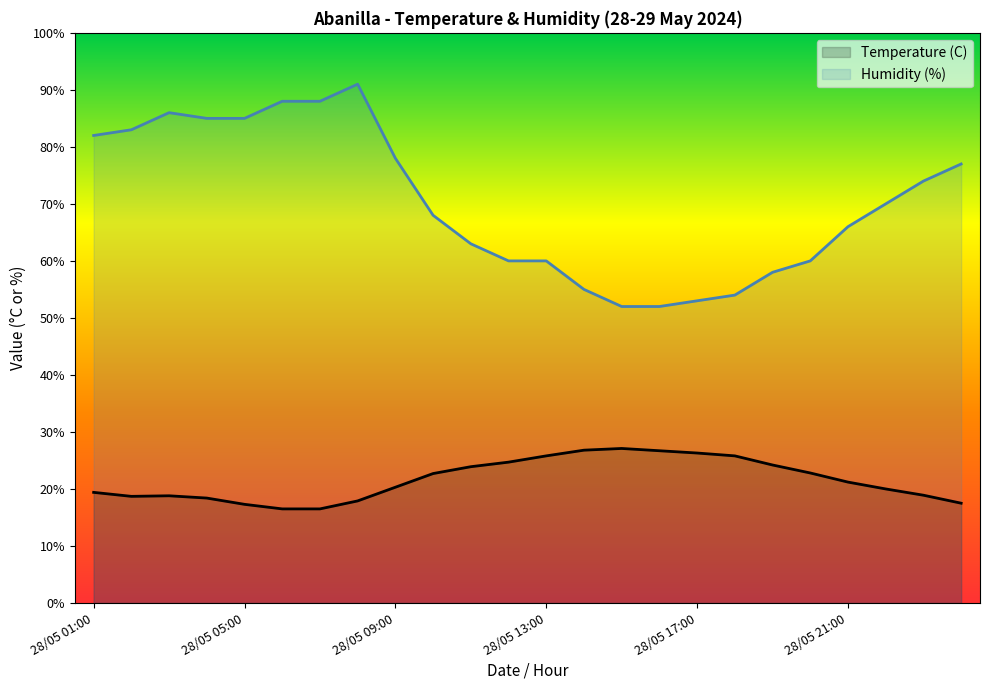

True or false: Temperature (C) has more than 0 points higher than both neighbors.

True